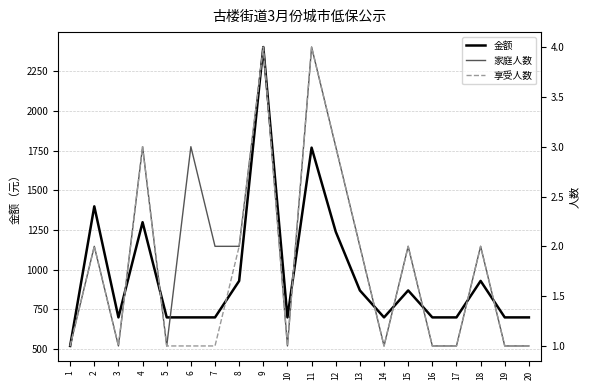

Which category has the highest value in the 金额 series?

9